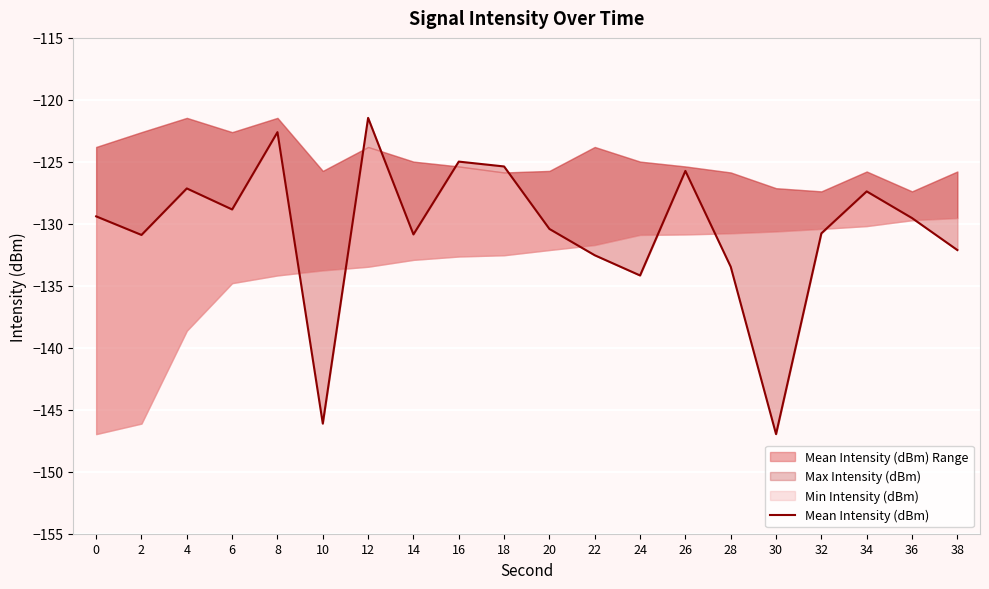

What is the difference between the maximum and minimum values?

25.5